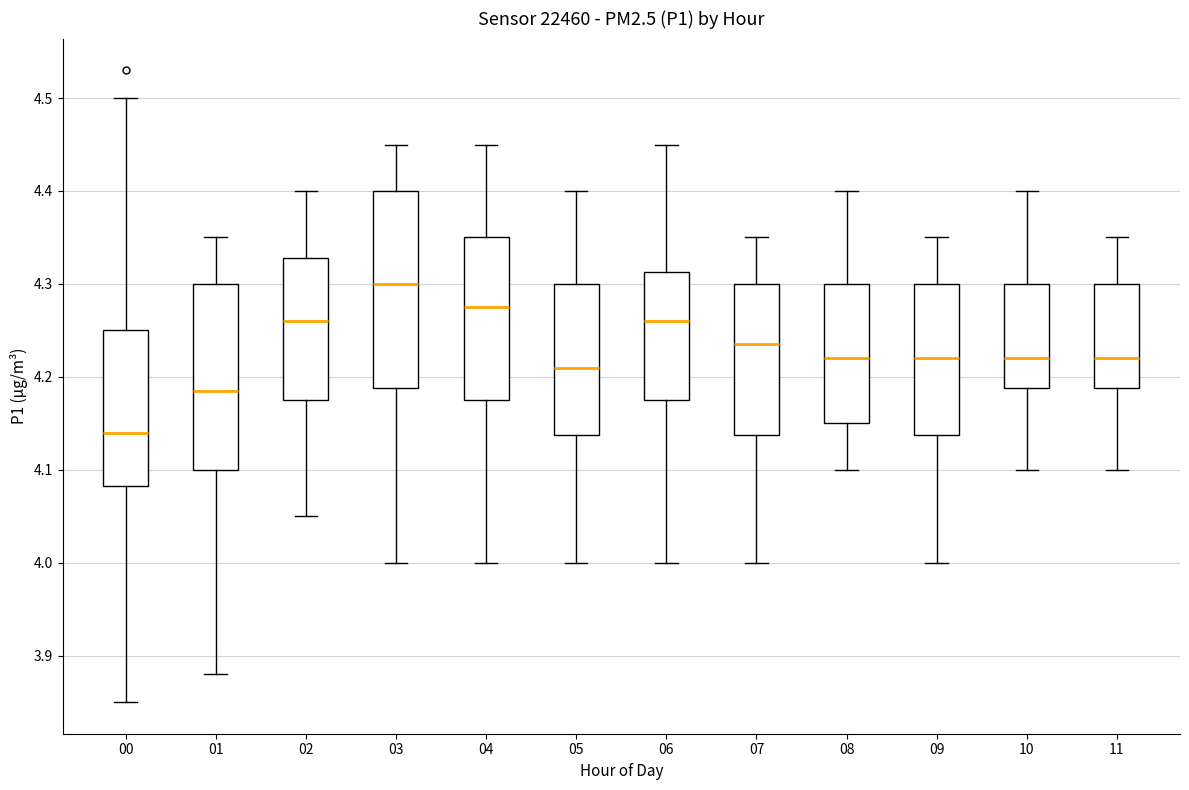

Where does the lower whisker of the box at x = 04 end on the y-axis? The values are not printed on the chart, so give them approximately, as read against the axis.

4.00